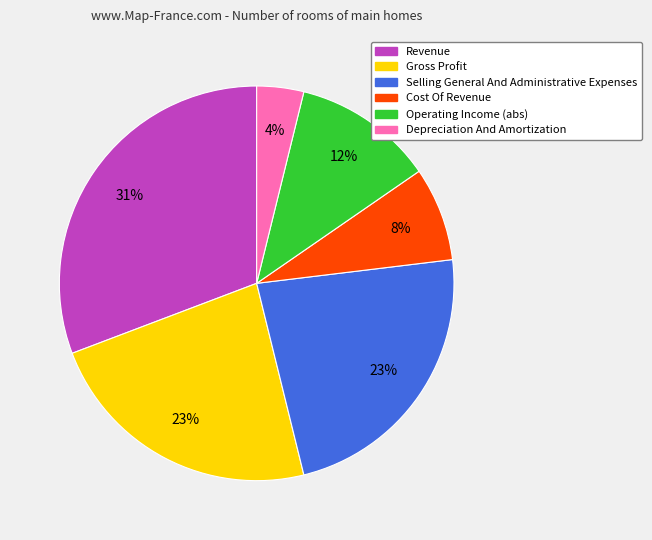

How many segments does this pie chart have?

6